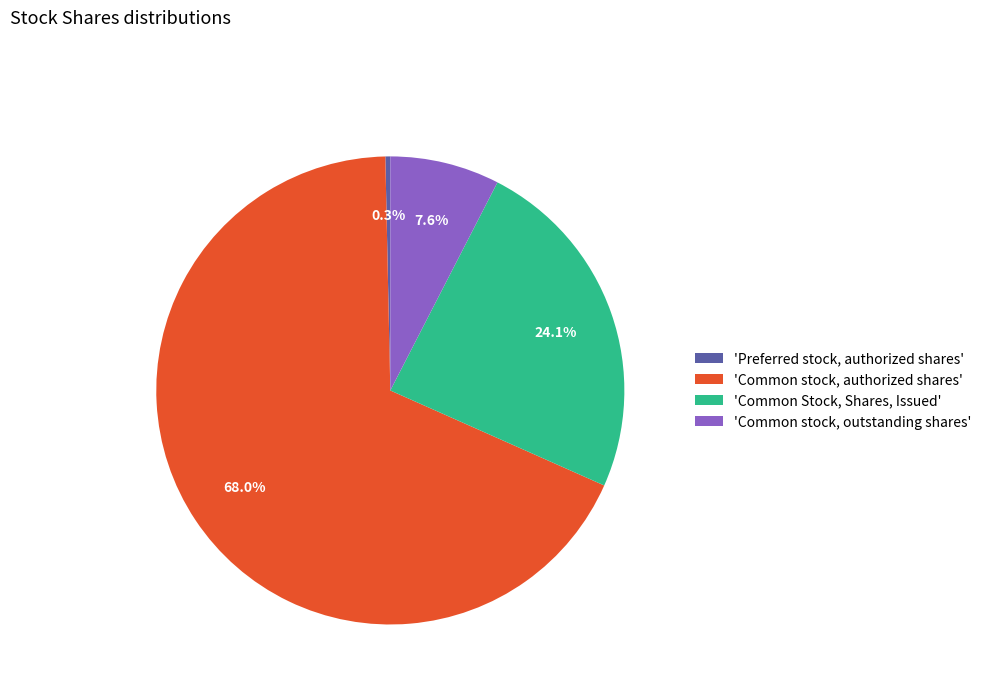

Rank the categories by value from highest to lowest.

'Common stock, authorized shares', 'Common Stock, Shares, Issued', 'Common stock, outstanding shares', 'Preferred stock, authorized shares'